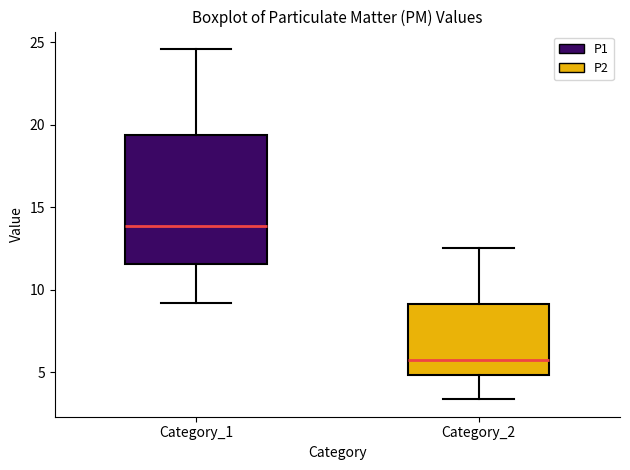

Reading left to right, transcribe this box plot: for each box, give where its median line is, the range the box spans, and where its two whiskers end, as read against the y-axis. The values are not printed on the chart, so give them approximately, as read against the axis.

Category_1: median 14.0, box 11.5 to 19.5, whiskers 9.0 to 24.5
Category_2: median 5.5, box 5.0 to 9.0, whiskers 3.5 to 12.5